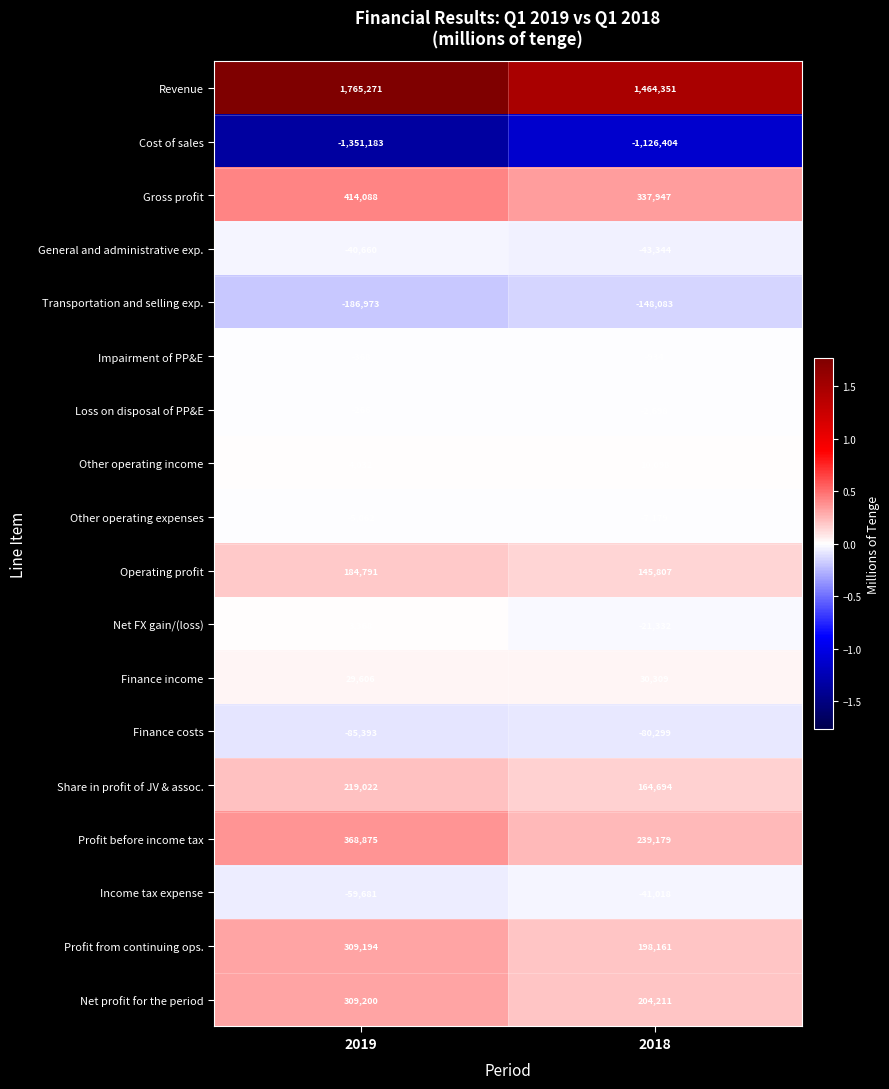

List the series in order of their peak value, lowest first.

Cost of sales, Transportation and selling exp., Finance costs, Income tax expense, General and administrative exp., Other operating expenses, Impairment of PP&E, Loss on disposal of PP&E, Net FX gain/(loss), Other operating income, Finance income, Operating profit, Share in profit of JV & assoc., Profit from continuing ops., Net profit for the period, Profit before income tax, Gross profit, Revenue